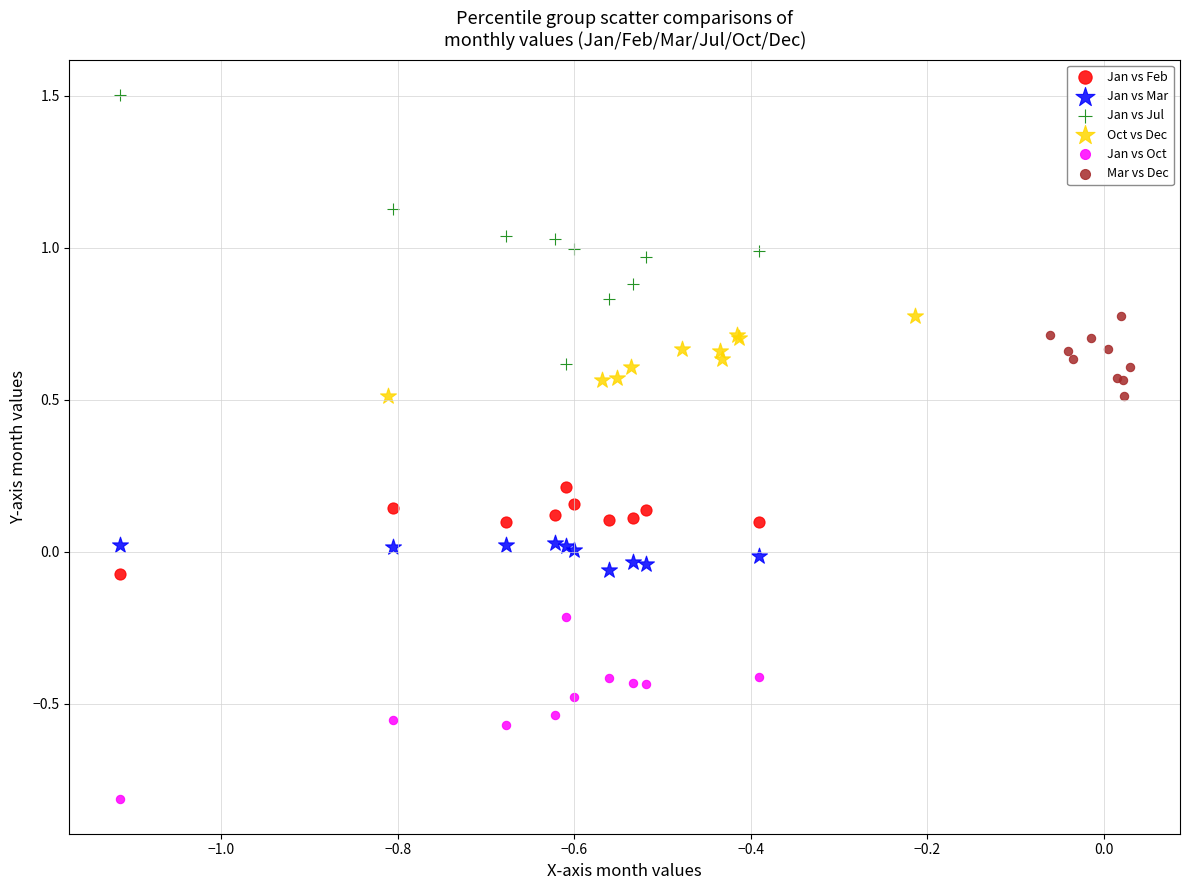

Which series reaches the minimum Y coordinate?

Jan vs Oct